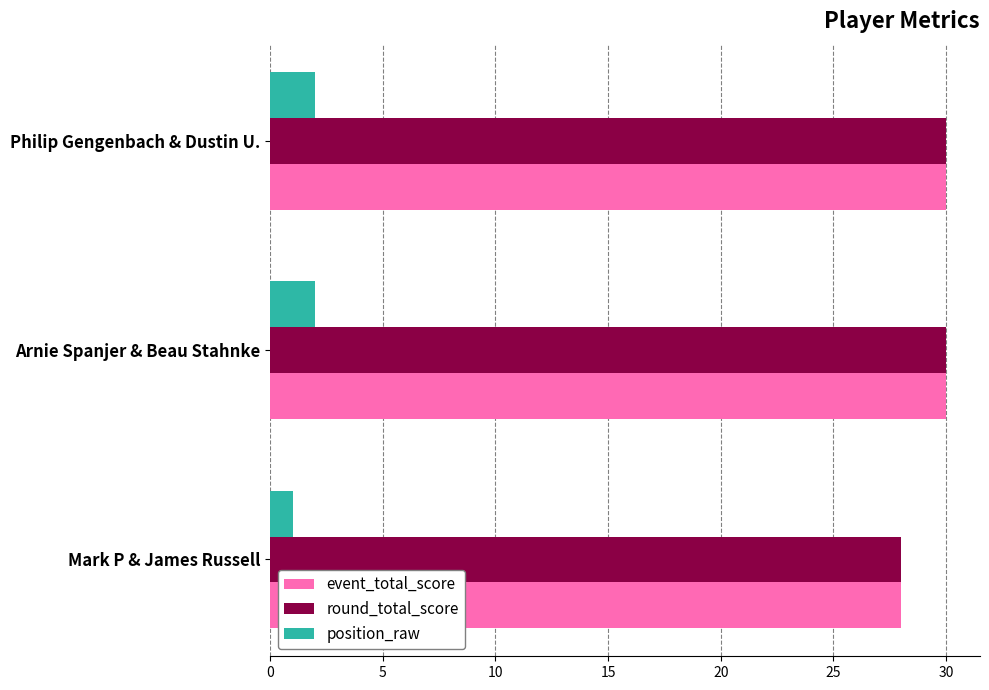

What is the average value of the event_total_score series?

29